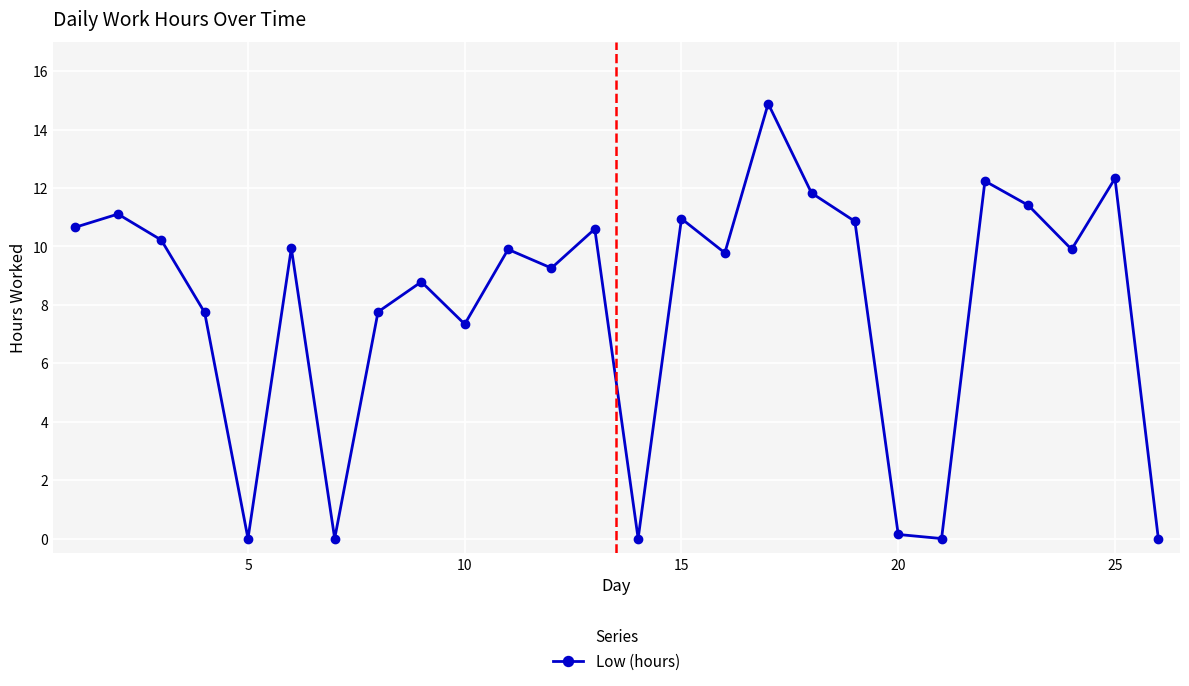

What is the value of the 9th point from the left?

8.8